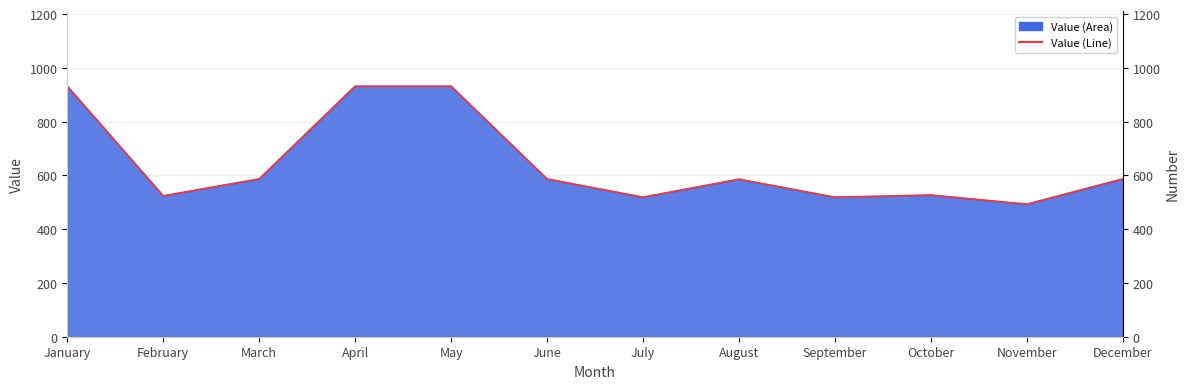

At which label does the data first exceed 587?

January